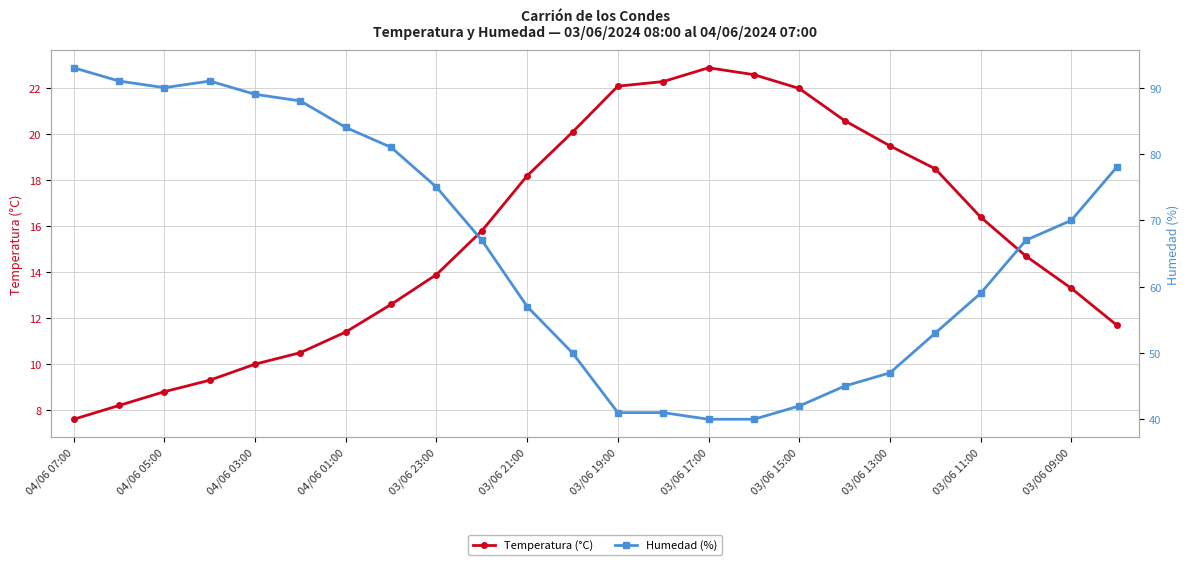

What is the lowest value of the Temperatura (°C) series?

7.6